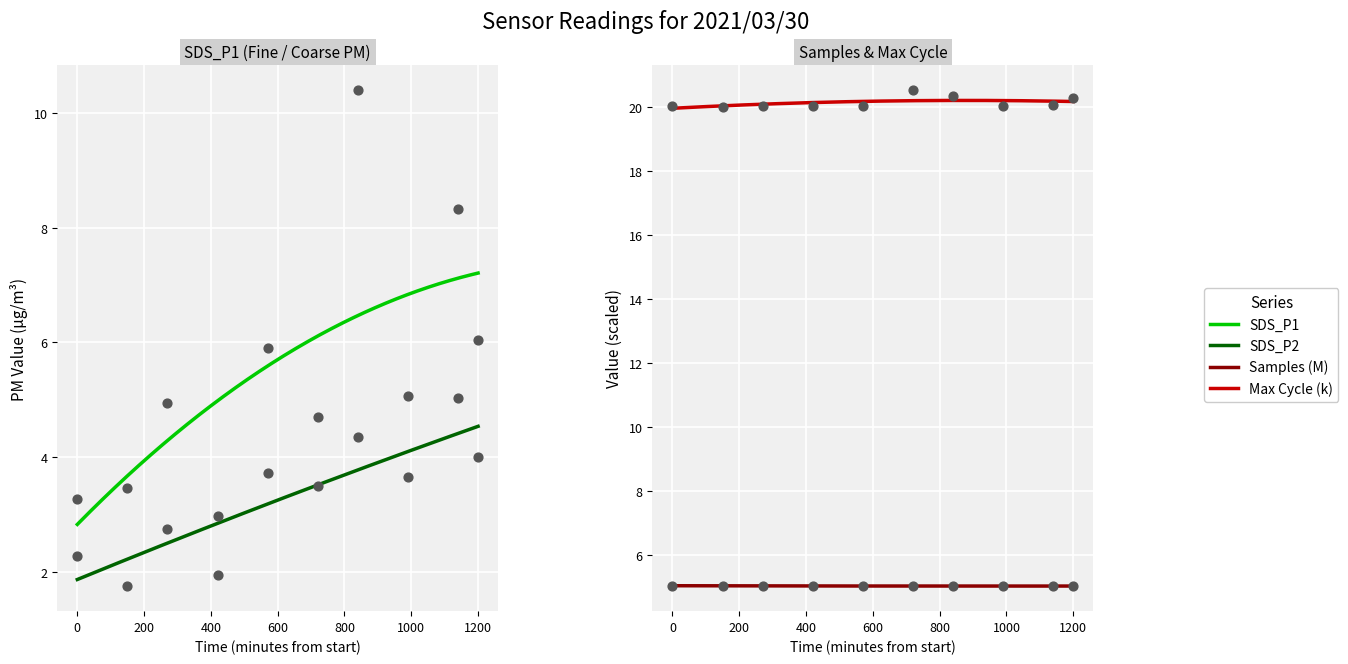

Is the value of Samples at 01:40 greater than the value of SDS_P2 at 01:03?

Yes